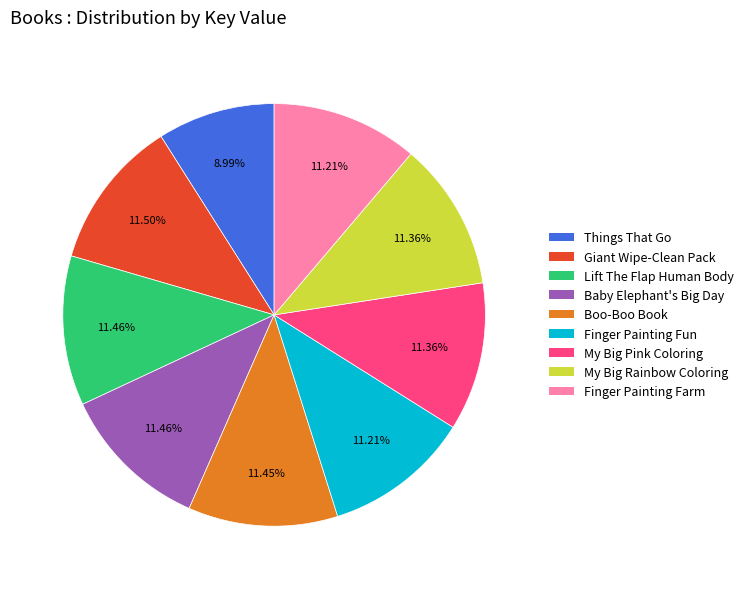

Is there a majority slice in this chart?

No